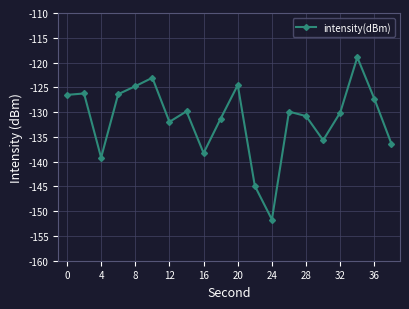

What is the minimum value shown in the chart?

-151.7